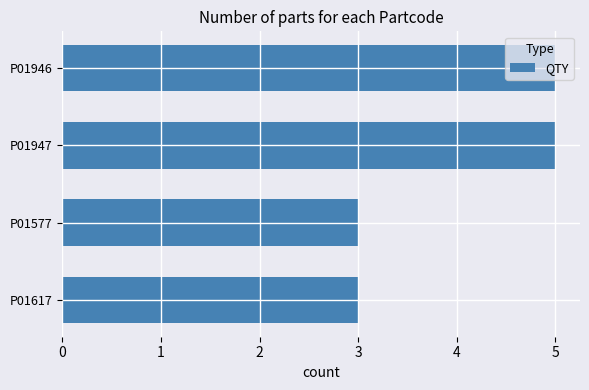

Approximately how many times larger is the value at P01947 compared to P01617?

1.7